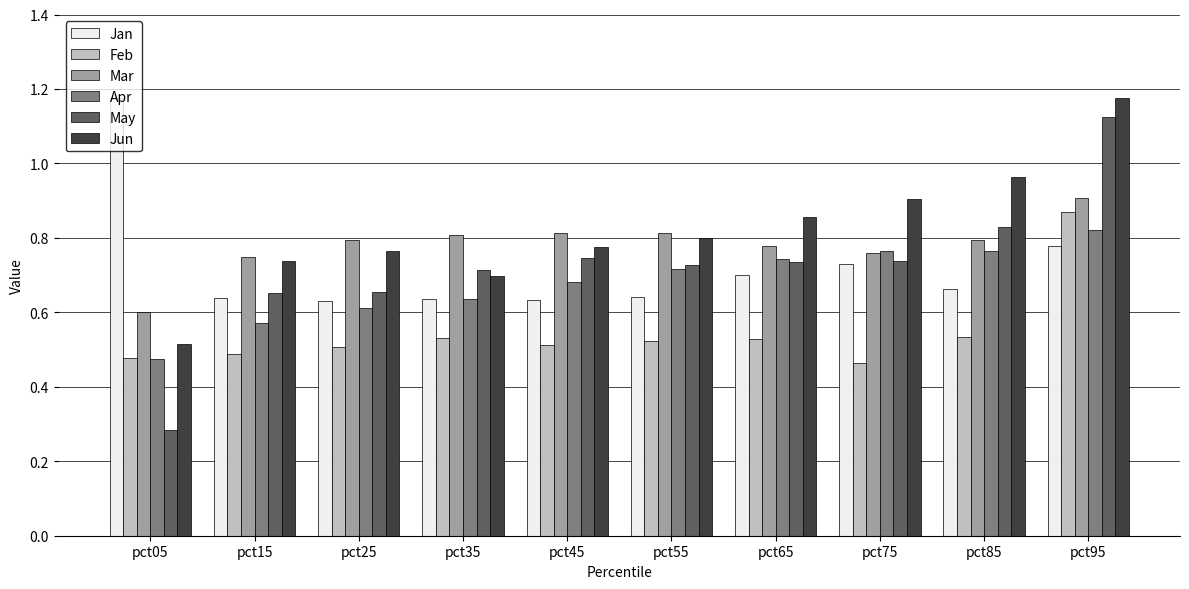

At which label is Feb closest to 0?

pct75